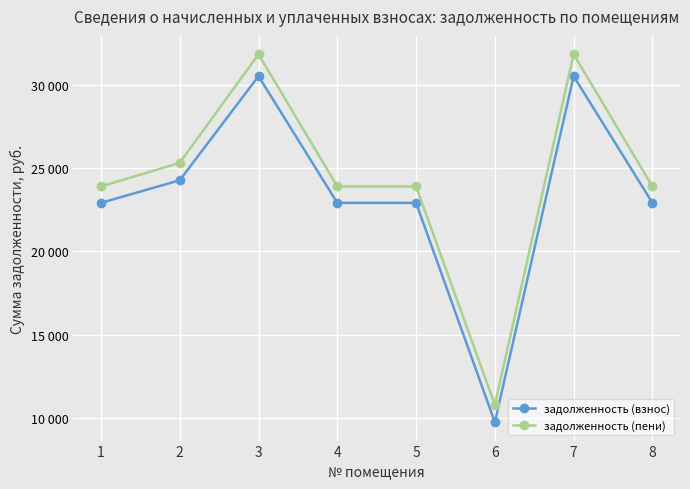

Read the задолженность (пени) value at 2.

25308.8